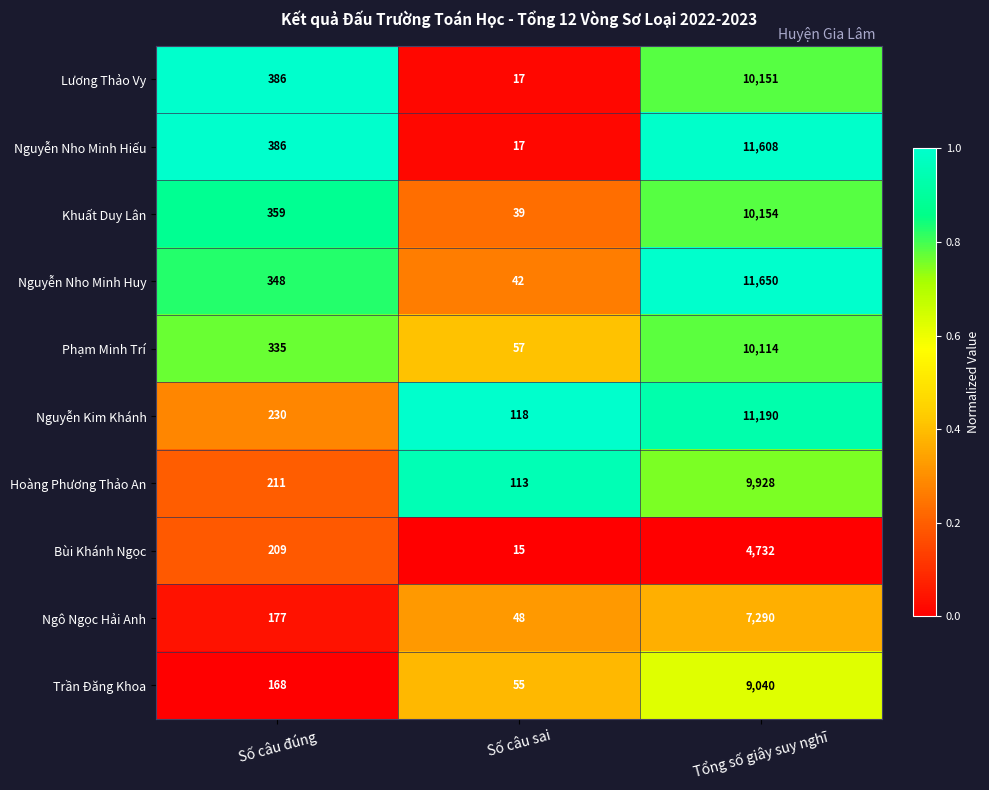

Is it true that Bùi Khánh Ngọc equals 355 at Số câu đúng?

False